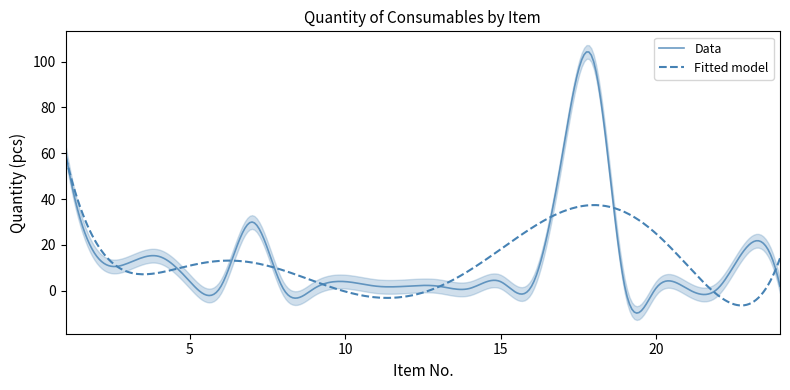

What is the lowest value of the Fitted model series?

-6.4